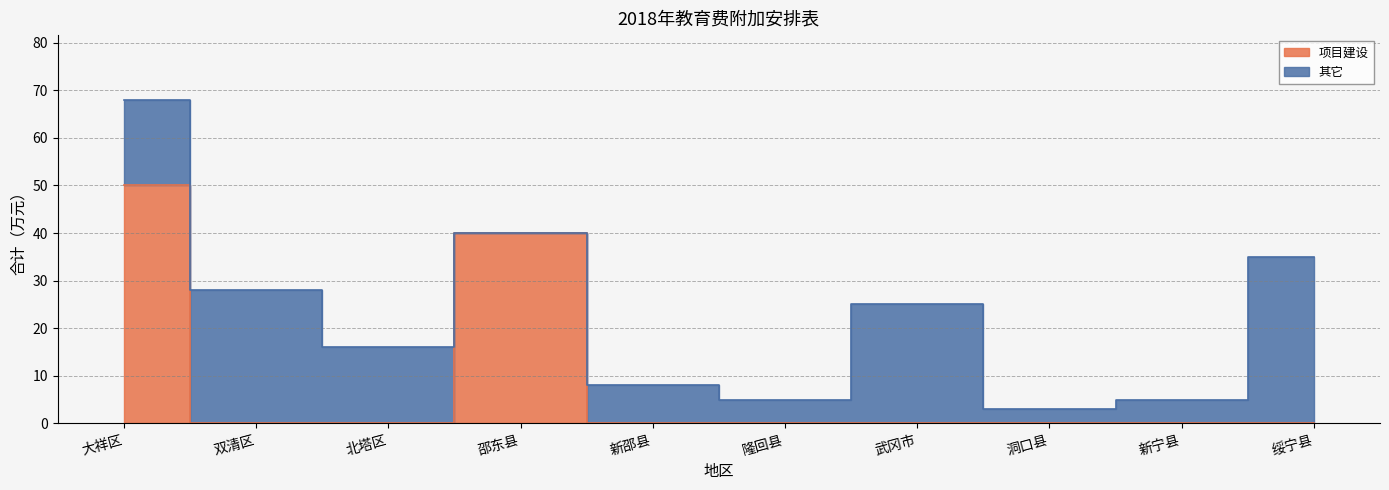

What is the label of the 5th point from the left?

新邵县